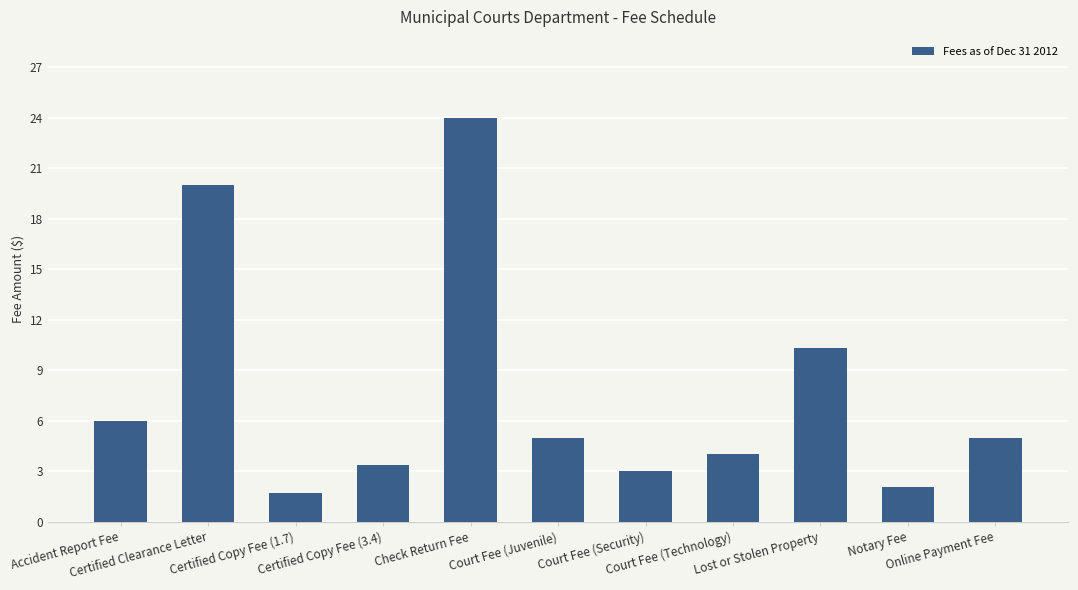

What is the smallest value displayed?

1.7